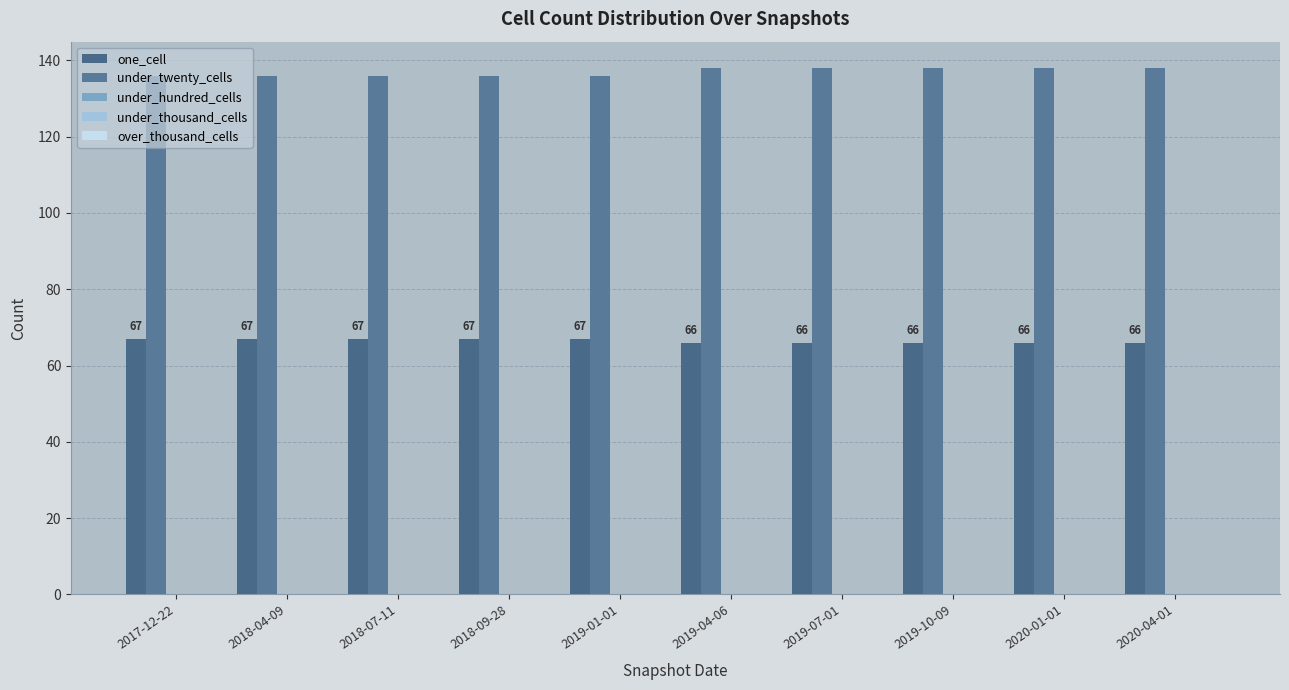

How many categories are shown in the chart?

10